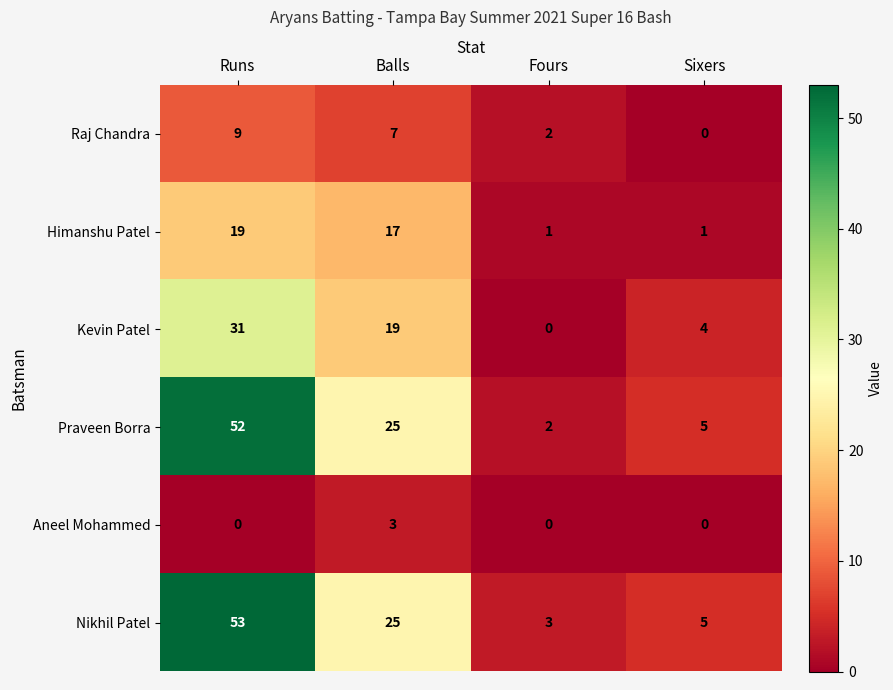

Count the number of categories in the chart.

4